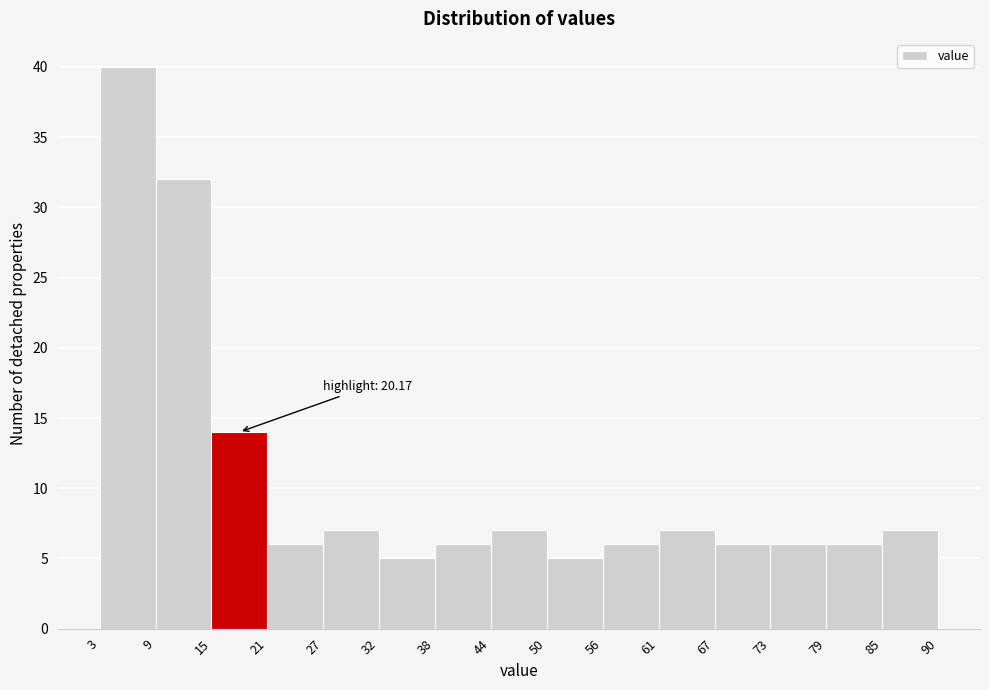

Over which range of the x-axis is the bar tallest?

3 to 9